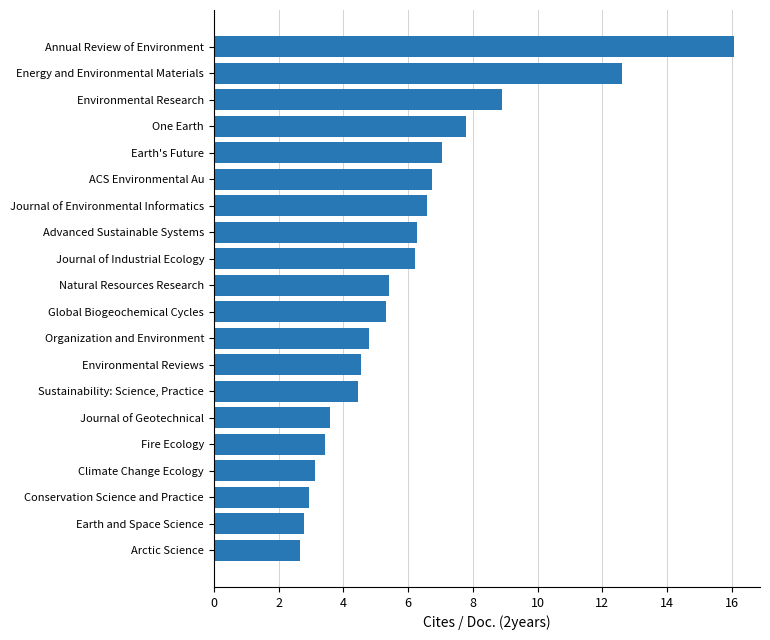

How many categories are shown in the chart?

20